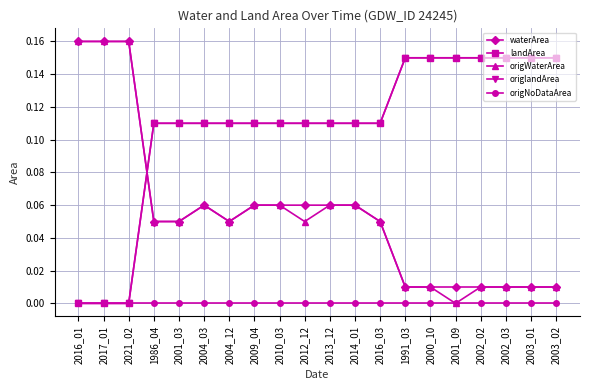

Is this an area chart (filled region under the line)?

No